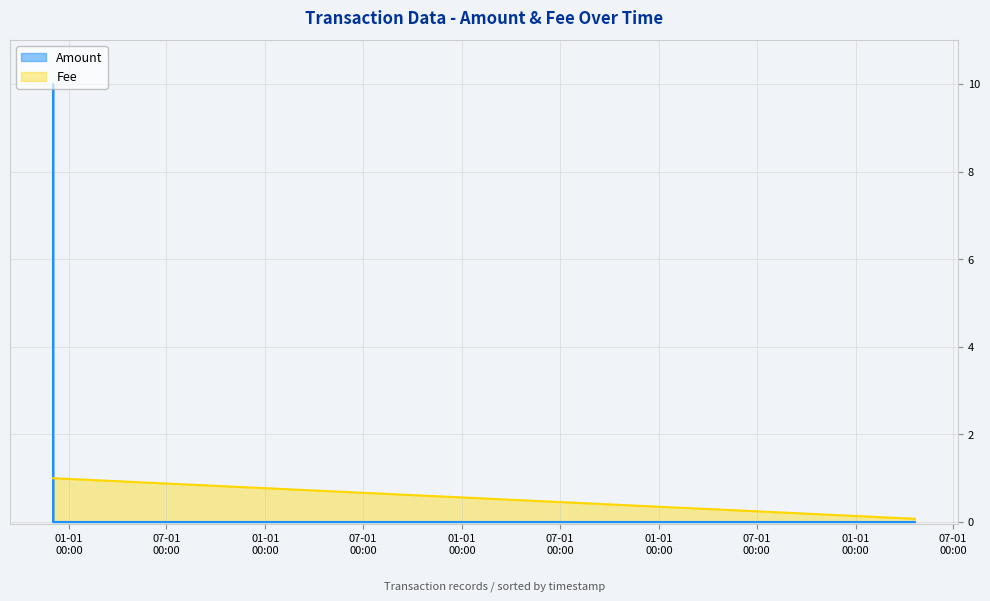

What is the sum of the values at 2017-12-02 17:53:03 and 2022-04-21 02:18:03?

11.0